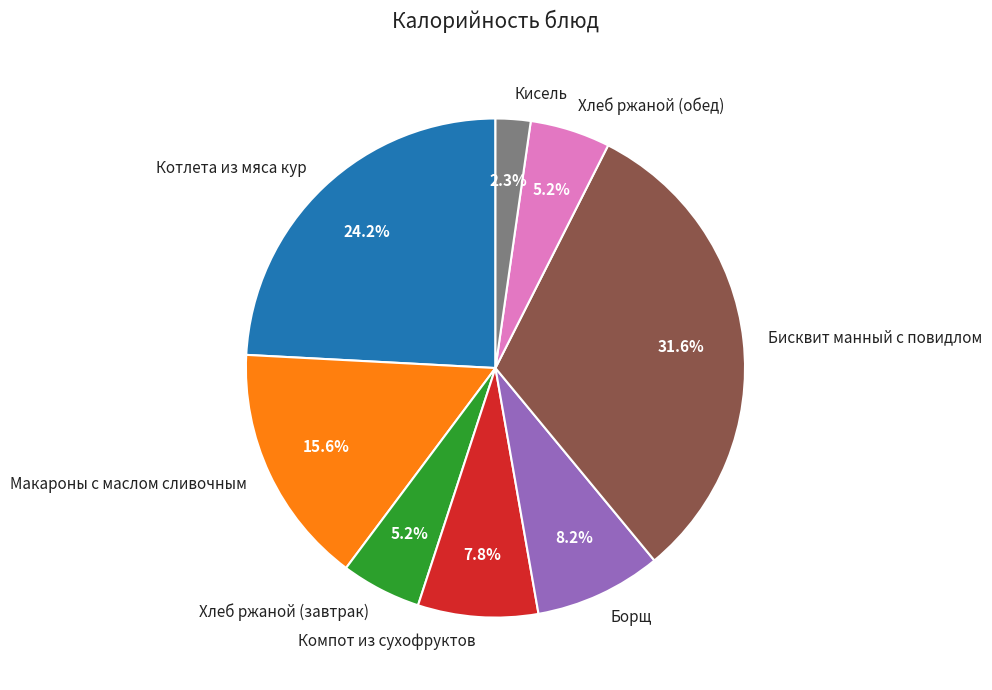

To the nearest percent, what percentage of the pie is Бисквит манный с повидлом?

32%